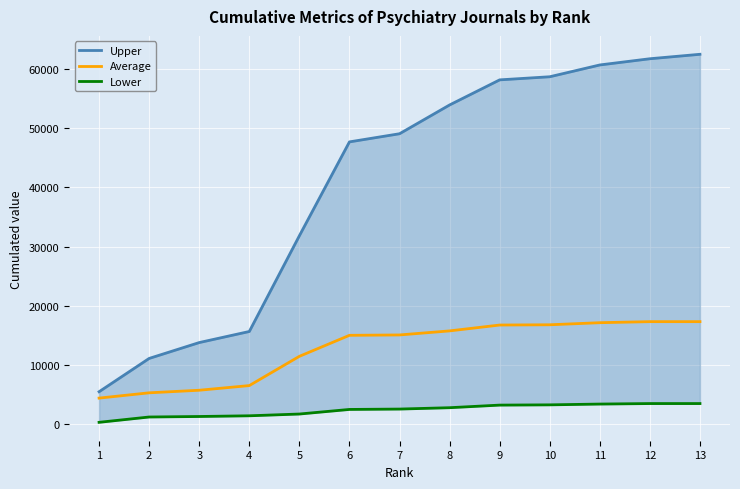

Rank the series by their average value, from highest to lowest.

Upper, Average, Lower